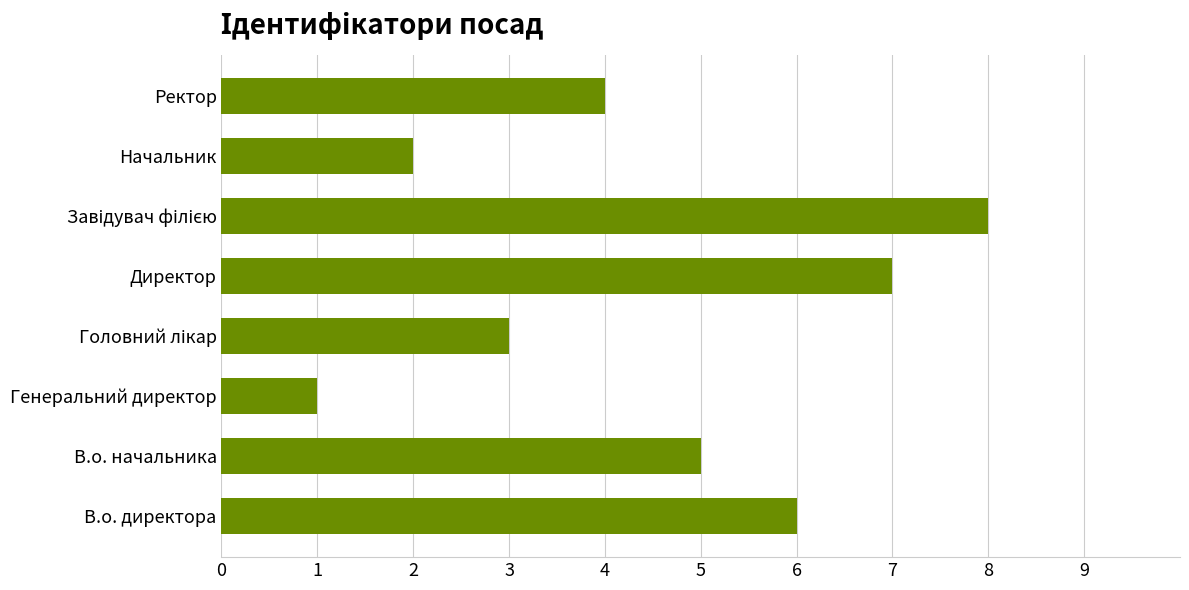

Between Директор and Ректор, which is larger?

Директор